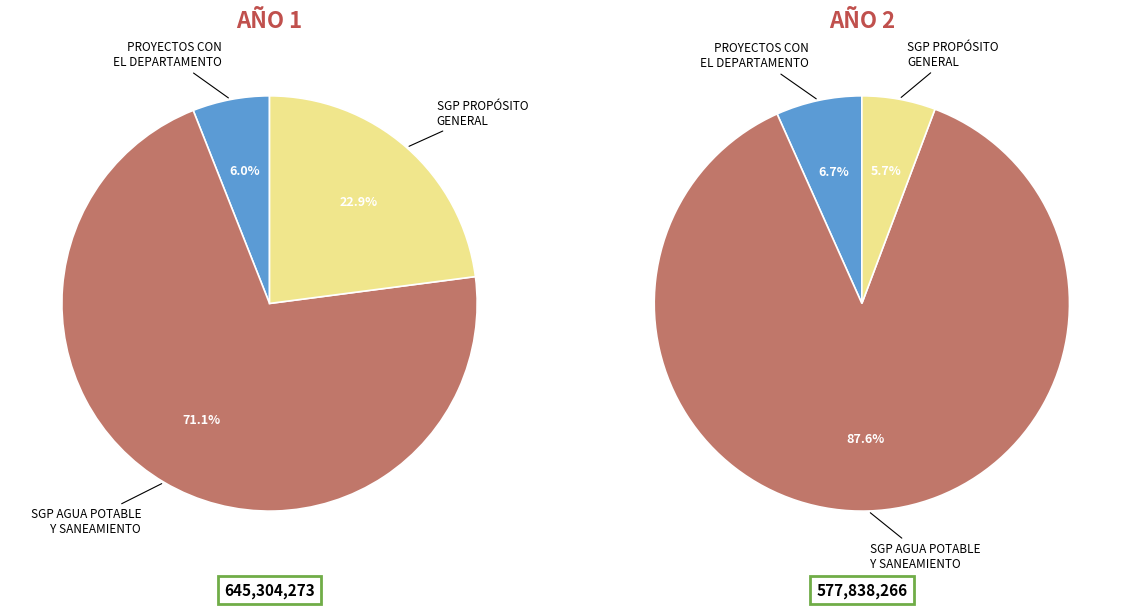

To the nearest percent, what is the combined percentage of SGP PROPÓSITO GENERAL DE LIBRE INVERSIÓN and PROYECTOS DE INVERSIÓN CON EL DEPARTAMENTO?

12%